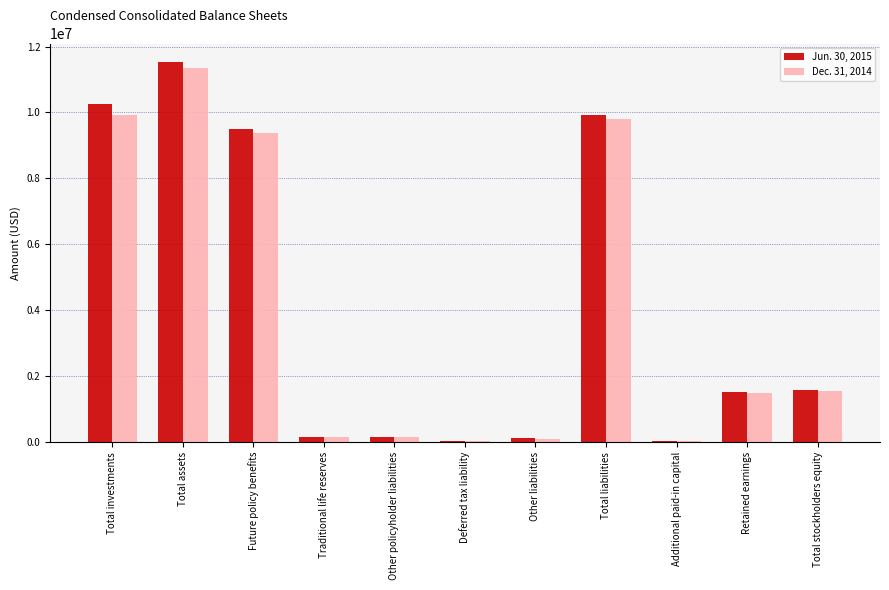

What is the average value of the Dec. 31, 2014 series?

3993941